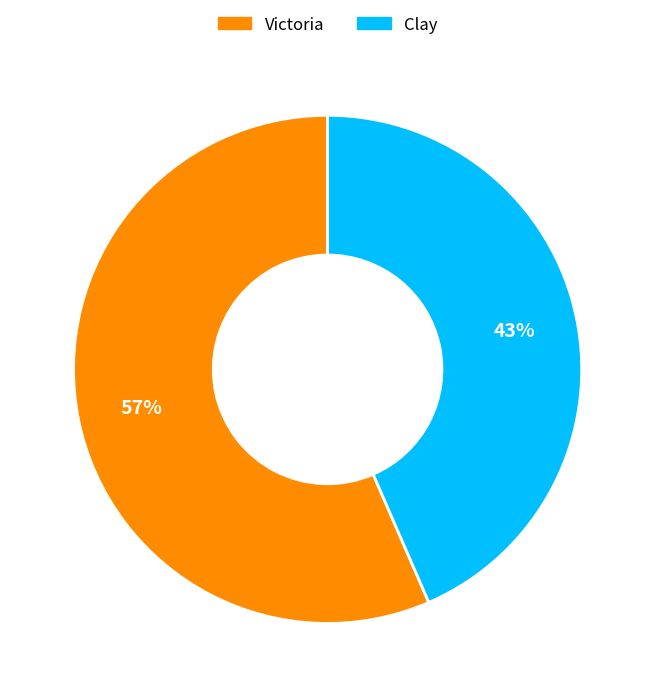

Which category has the smallest portion of the pie?

Clay